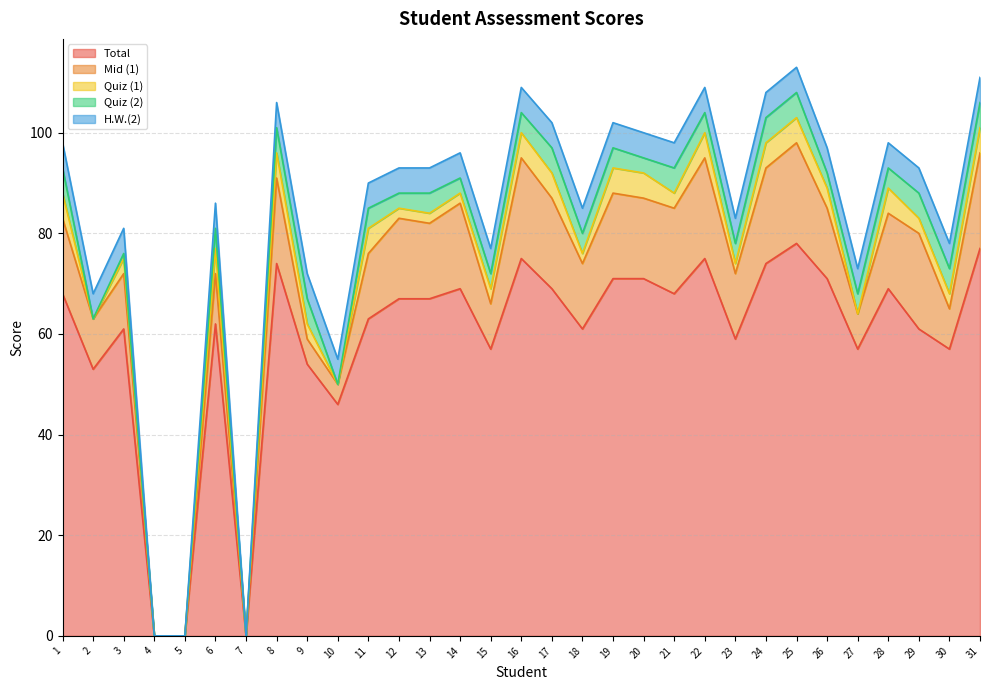

Reading left to right, list all the values displayed in this chart.

Total: 68	53	61	0	0	62	0	74	54	46	63	67	67	69	57	75	69	61	71	71	68	75	59	74	78	71	57	69	61	57	77
Mid (1): 15	10	11	0	0	10	0	17	5	4	13	16	15	17	9	20	18	13	17	16	17	20	13	19	20	14	7	15	19	8	19
Quiz (1): 5	0	3	0	0	5	0	5	3	0	5	2	2	2	3	5	5	2	5	5	3	5	2	5	5	4	0	5	3	3	5
Quiz (2): 5	0	1	0	0	4	0	5	5	0	4	3	4	3	3	4	5	4	4	3	5	4	4	5	5	3	4	4	5	5	5
H.W.(2): 5	5	5	0	0	5	0	5	5	5	5	5	5	5	5	5	5	5	5	5	5	5	5	5	5	5	5	5	5	5	5